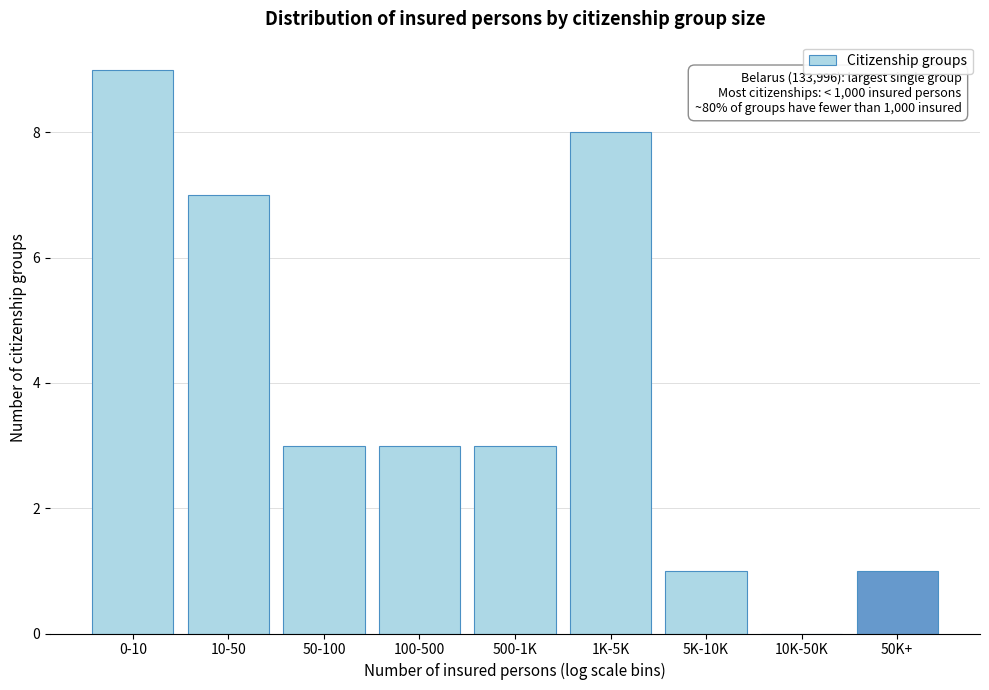

Reading right to left, extract all data points from this chart.

50K+=1	10K-50K=0	5K-10K=1	1K-5K=8	500-1K=3	100-500=3	50-100=3	10-50=7	0-10=9